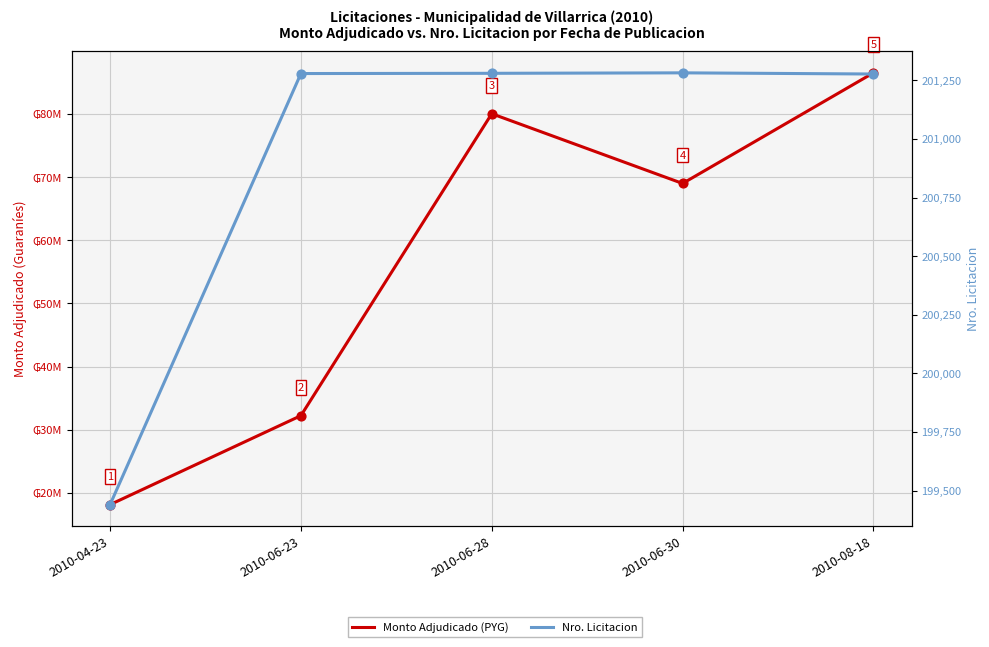

At how many categories does at least one series exceed 65613970?

3